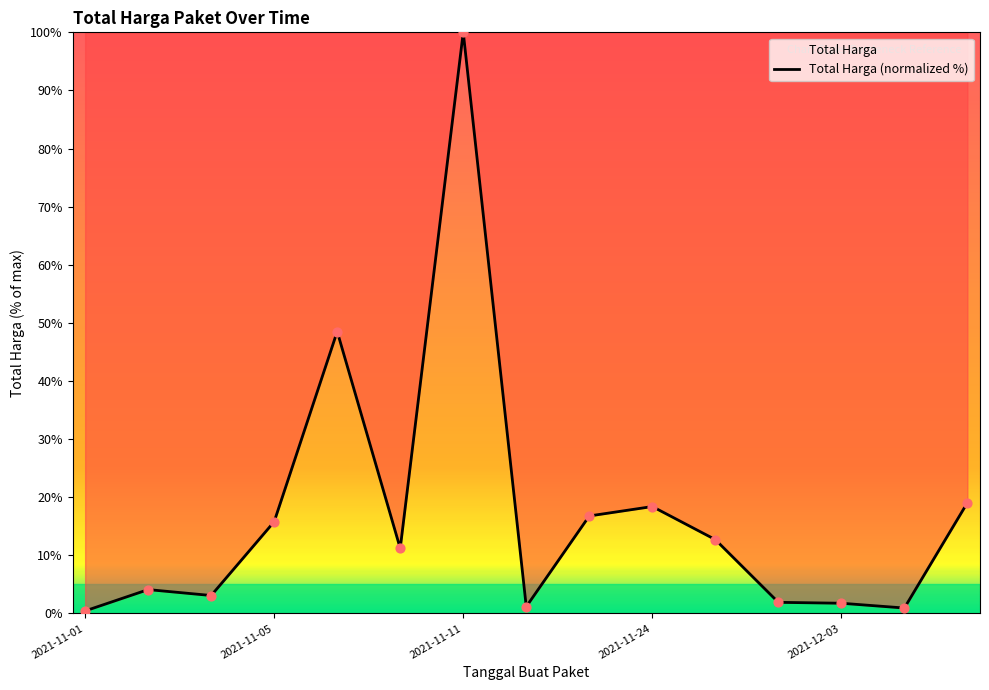

What is the change in value from 11 to 13?

-1.0